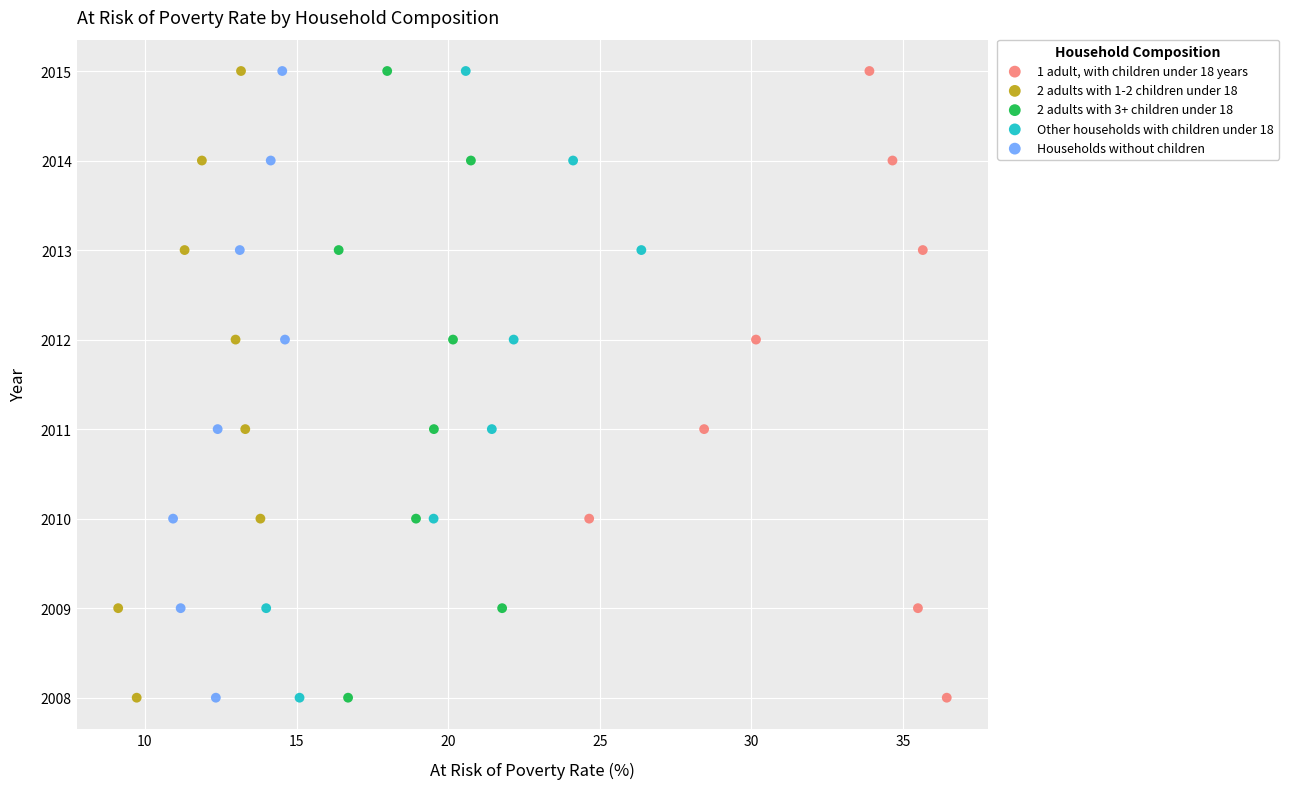

What are all the series names shown in the legend?

1 adult, with children under 18 years, 2 adults with 1-2 children under 18, 2 adults with 3+ children under 18, Other households with children under 18, Households without children